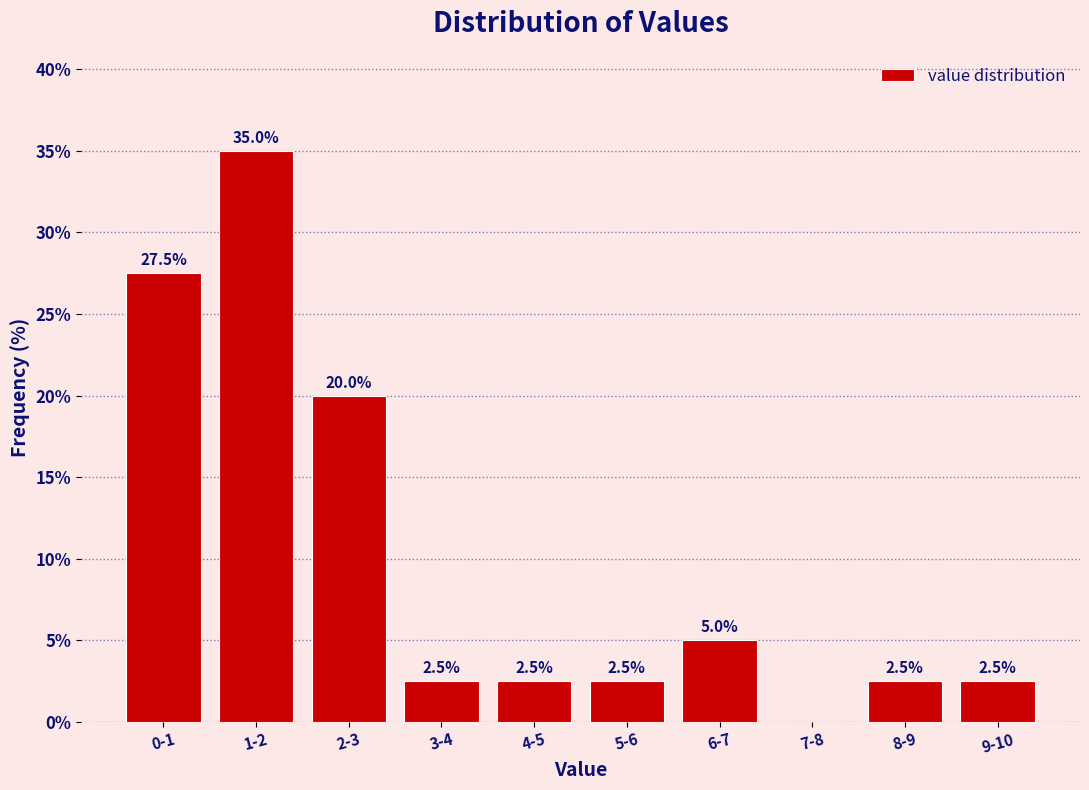

Reading left to right, transcribe all the data shown in this chart.

0-1=27.5	1-2=35.0	2-3=20.0	3-4=2.5	4-5=2.5	5-6=2.5	6-7=5.0	7-8=0.0	8-9=2.5	9-10=2.5